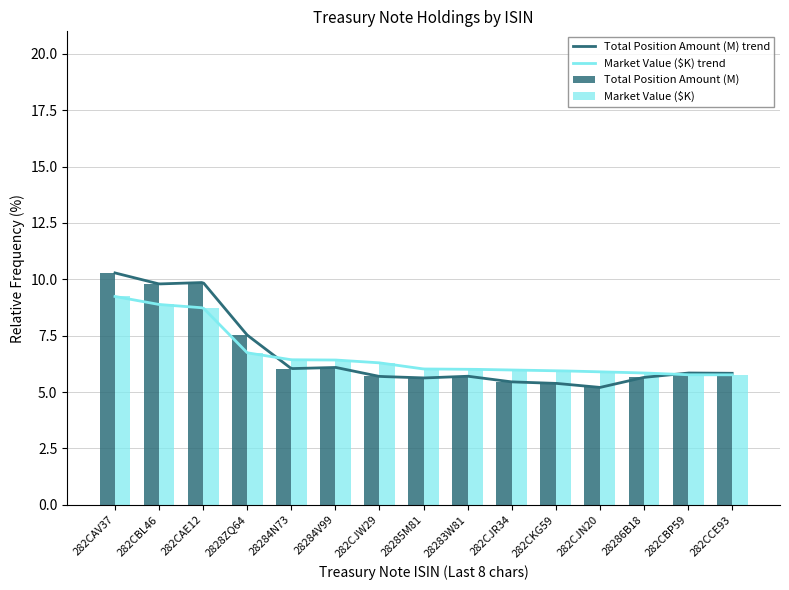

What are all the series names shown in the legend?

Total Position Amount (M), Market Value ($K)